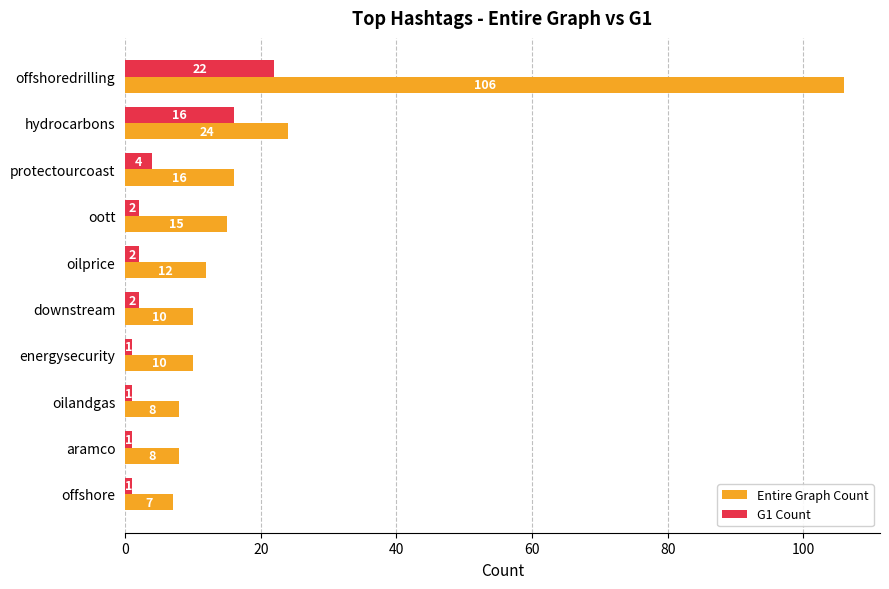

At which label does Entire Graph Count reach its minimum?

offshore